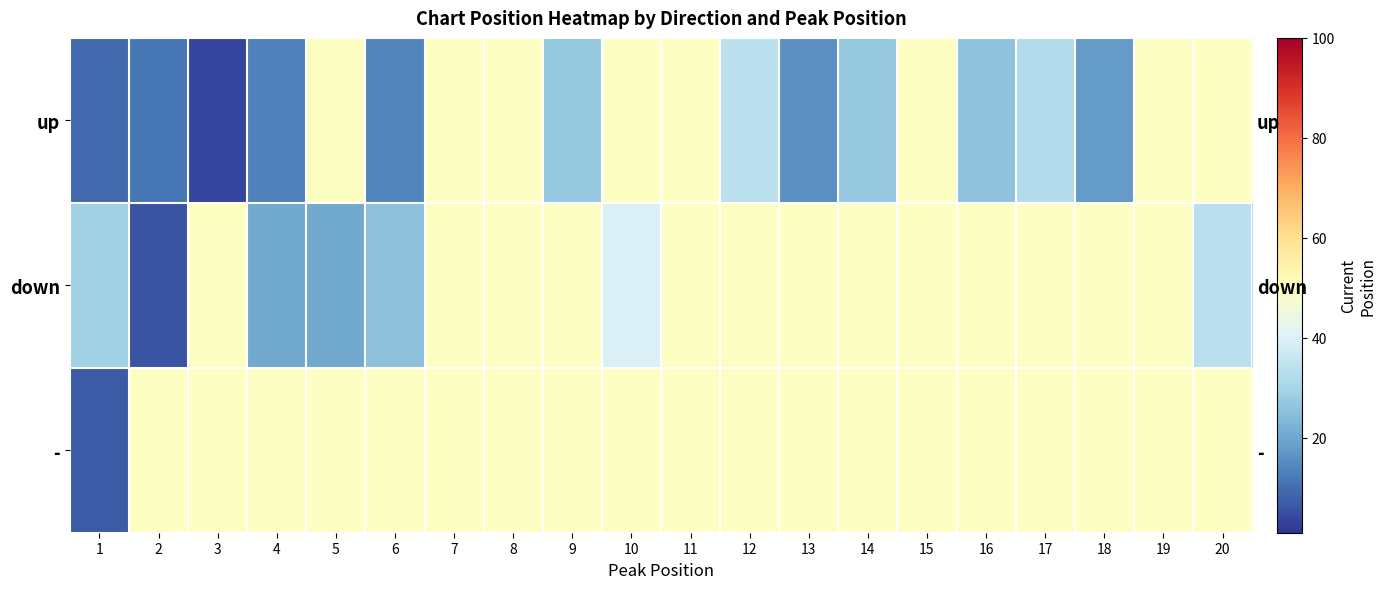

At how many categories does at least one series exceed 37?

19